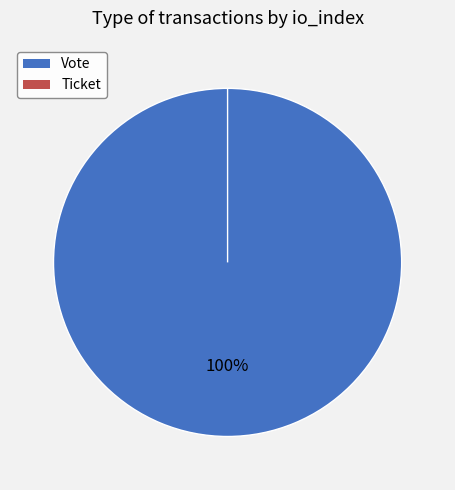

The Vote slice represents 100% of the pie. True or false?

True